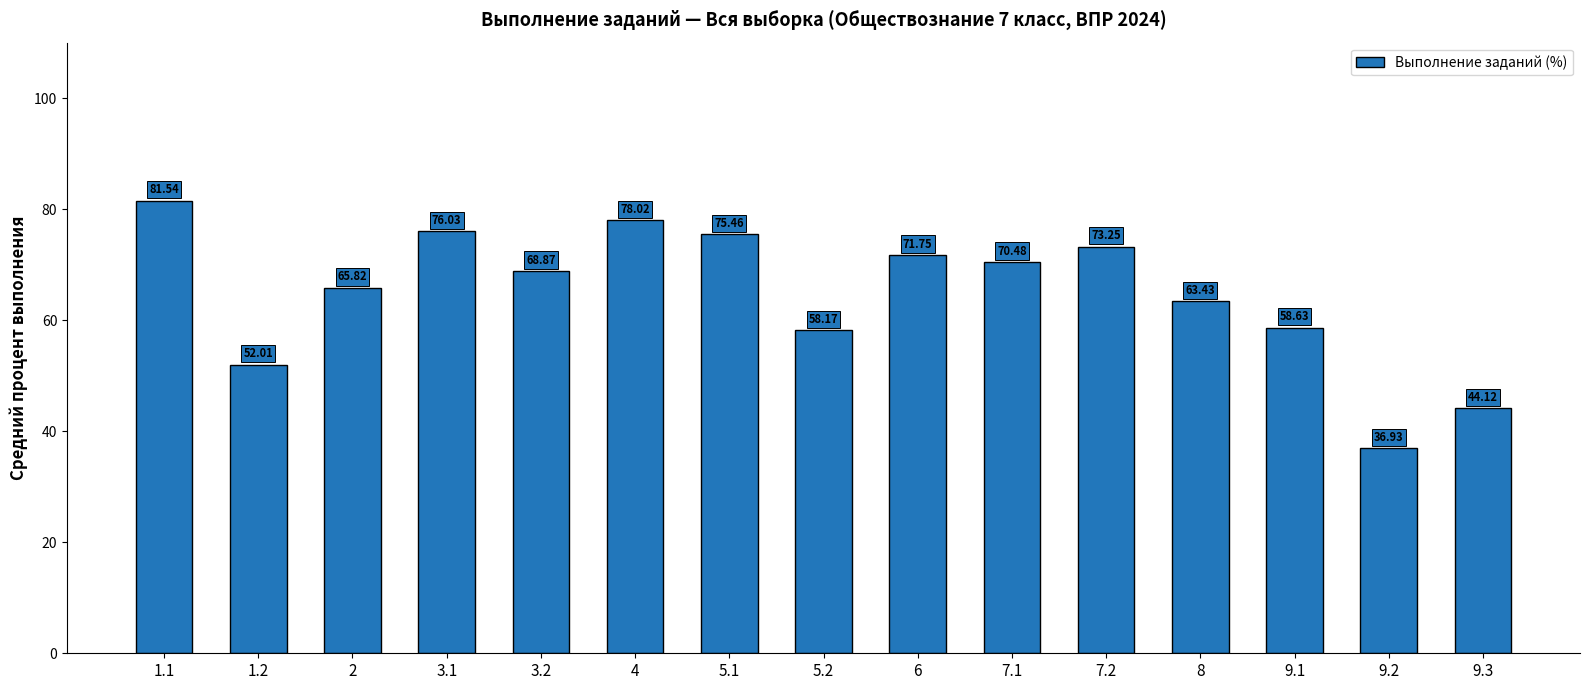

Rank the categories by value from highest to lowest.

1.1, 4, 3.1, 5.1, 7.2, 6, 7.1, 3.2, 2, 8, 9.1, 5.2, 1.2, 9.3, 9.2